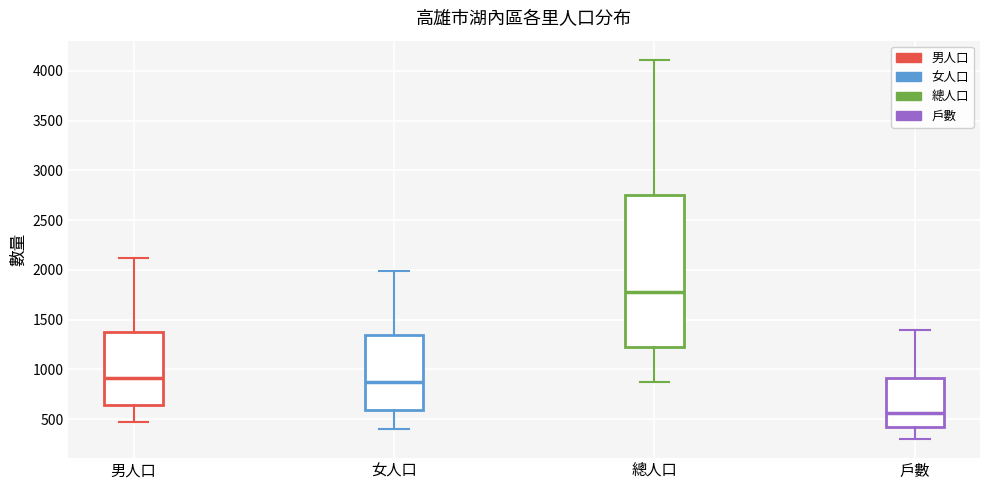

Comparing the boxes themselves (not the whiskers), which one is the tallest?

總人口